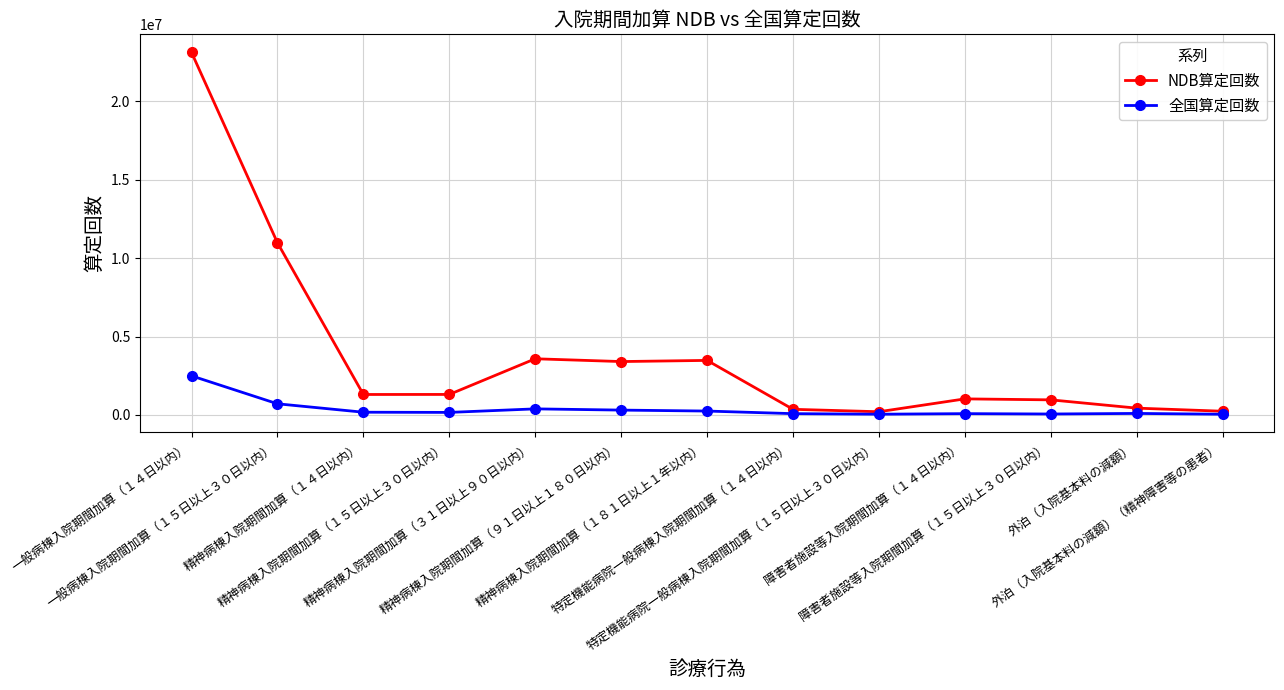

At which category is the sum across all series the highest?

一般病棟入院期間加算（１４日以内）